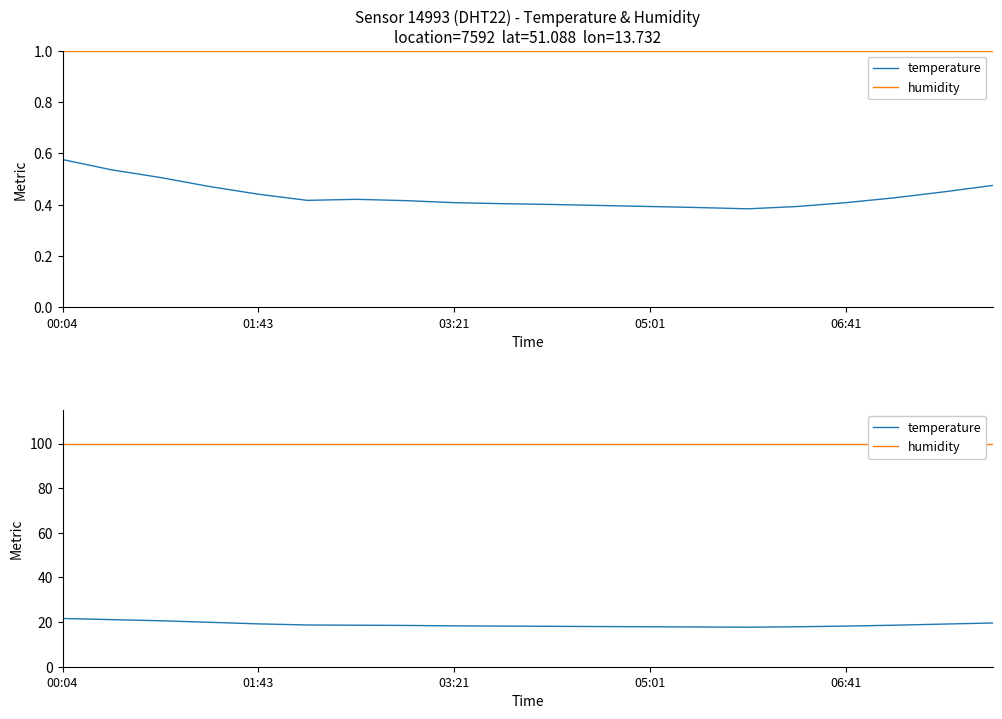

The humidity series shows 69.5 at 5. True or false?

False